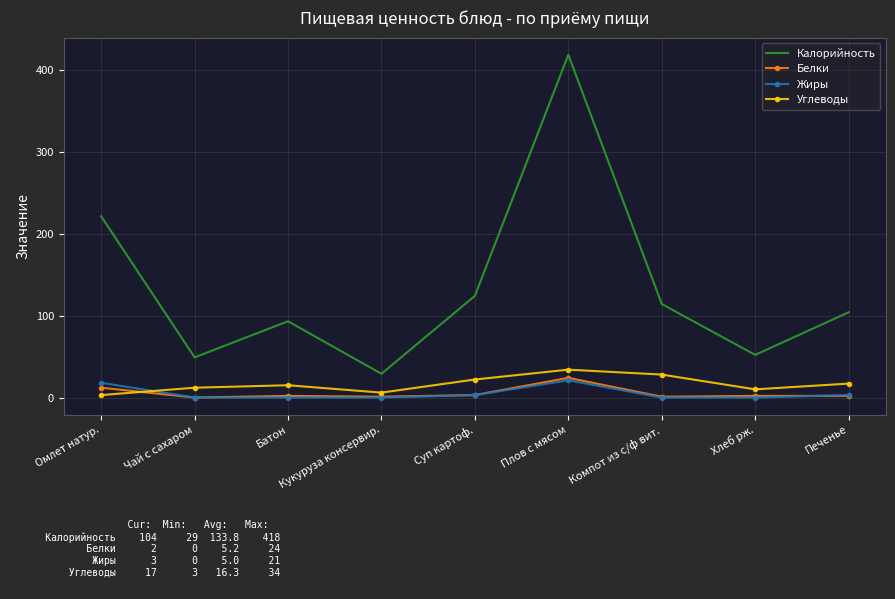

Which series ends up on top after the final intersection of Углеводы and Белки?

Углеводы